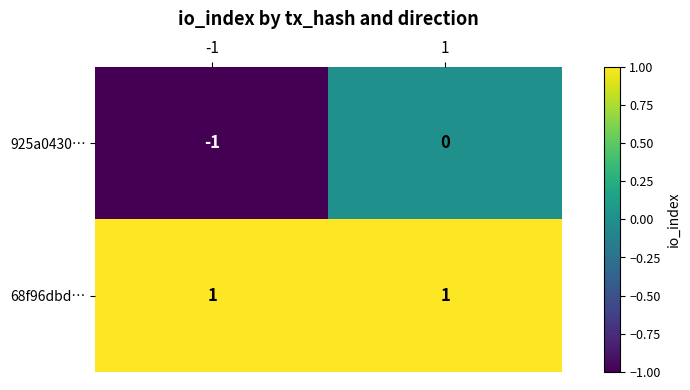

What is the sum of all 68f96dbd… values?

2